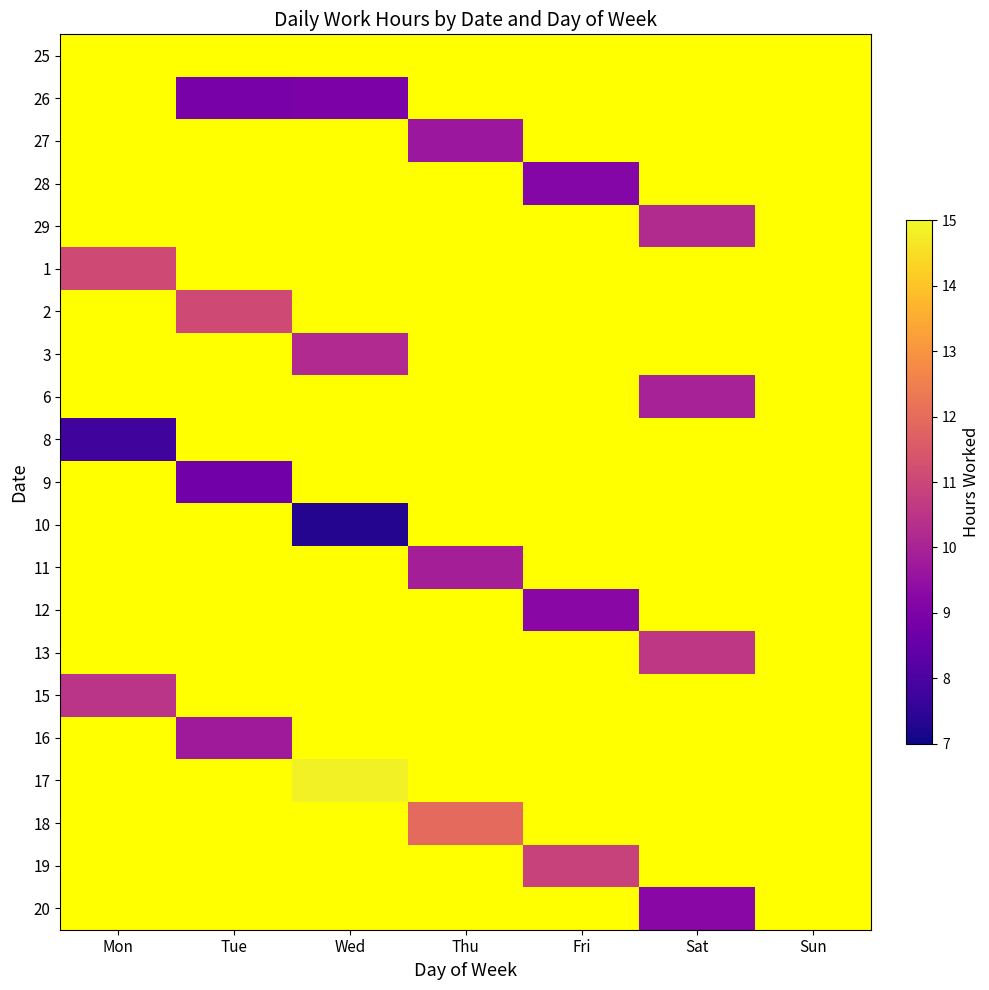

Reading left to right, transcribe all the data shown in this chart.

25: Mon=0.0	Tue=0.0	Wed=0.0	Thu=0.0	Fri=0.0	Sat=0.0	Sun=0.0
26: Mon=0.0	Tue=8.9	Wed=9.0	Thu=0.0	Fri=0.0	Sat=0.0	Sun=0.0
27: Mon=0.0	Tue=0.0	Wed=0.0	Thu=9.7	Fri=0.0	Sat=0.0	Sun=0.0
28: Mon=0.0	Tue=0.0	Wed=0.0	Thu=0.0	Fri=9.2	Sat=0.0	Sun=0.0
29: Mon=0.0	Tue=0.0	Wed=0.0	Thu=0.0	Fri=0.0	Sat=10.2	Sun=0.0
1: Mon=11.1	Tue=0.0	Wed=0.0	Thu=0.0	Fri=0.0	Sat=0.0	Sun=0.0
2: Mon=0.0	Tue=11.1	Wed=0.0	Thu=0.0	Fri=0.0	Sat=0.0	Sun=0.0
3: Mon=0.0	Tue=0.0	Wed=10.2	Thu=0.0	Fri=0.0	Sat=0.0	Sun=0.0
6: Mon=0.0	Tue=0.0	Wed=0.0	Thu=0.0	Fri=0.0	Sat=9.9	Sun=0.0
8: Mon=7.8	Tue=0.0	Wed=0.0	Thu=0.0	Fri=0.0	Sat=0.0	Sun=0.0
9: Mon=0.0	Tue=8.8	Wed=0.0	Thu=0.0	Fri=0.0	Sat=0.0	Sun=0.0
10: Mon=0.0	Tue=0.0	Wed=7.3	Thu=0.0	Fri=0.0	Sat=0.0	Sun=0.0
11: Mon=0.0	Tue=0.0	Wed=0.0	Thu=9.9	Fri=0.0	Sat=0.0	Sun=0.0
12: Mon=0.0	Tue=0.0	Wed=0.0	Thu=0.0	Fri=9.2	Sat=0.0	Sun=0.0
13: Mon=0.0	Tue=0.0	Wed=0.0	Thu=0.0	Fri=0.0	Sat=10.6	Sun=0.0
15: Mon=10.5	Tue=0.0	Wed=0.0	Thu=0.0	Fri=0.0	Sat=0.0	Sun=0.0
16: Mon=0.0	Tue=9.8	Wed=0.0	Thu=0.0	Fri=0.0	Sat=0.0	Sun=0.0
17: Mon=0.0	Tue=0.0	Wed=14.9	Thu=0.0	Fri=0.0	Sat=0.0	Sun=0.0
18: Mon=0.0	Tue=0.0	Wed=0.0	Thu=11.9	Fri=0.0	Sat=0.0	Sun=0.0
19: Mon=0.0	Tue=0.0	Wed=0.0	Thu=0.0	Fri=10.9	Sat=0.0	Sun=0.0
20: Mon=0.0	Tue=0.0	Wed=0.0	Thu=0.0	Fri=0.0	Sat=9.3	Sun=0.0